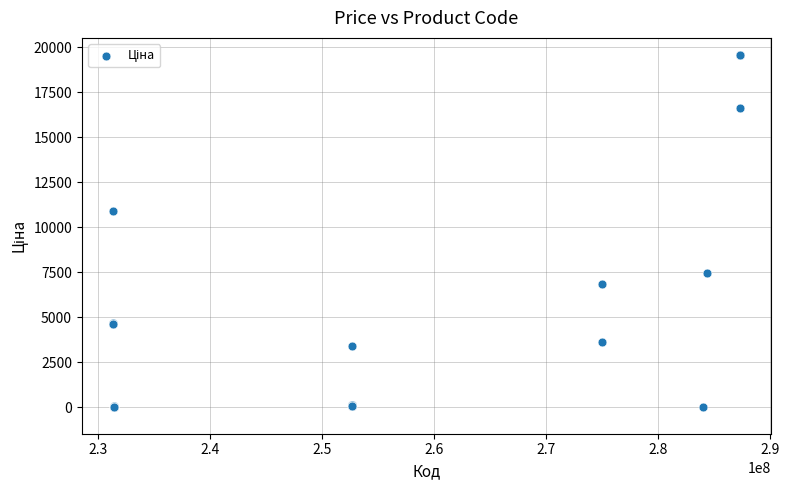

What Y value in the scatter plot is closest to 9779?

10896.3